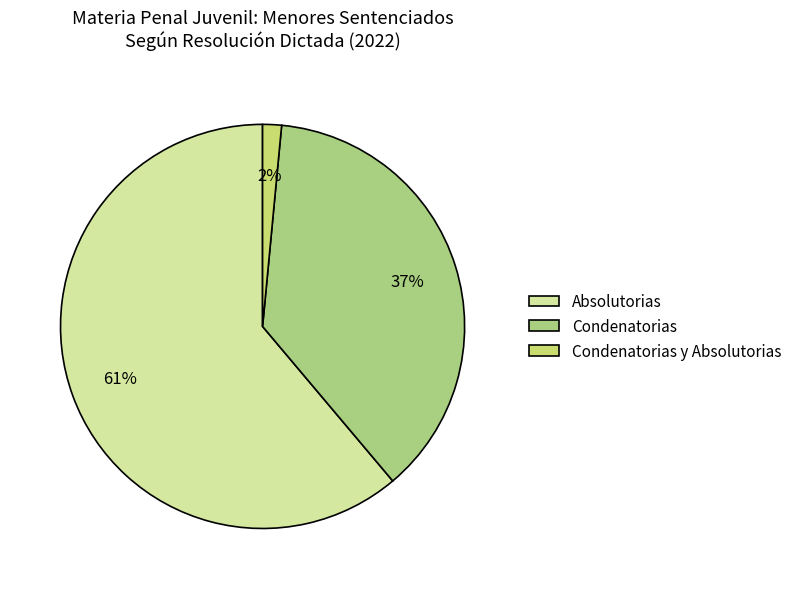

Does Absolutorias represent more than half of the total?

Yes